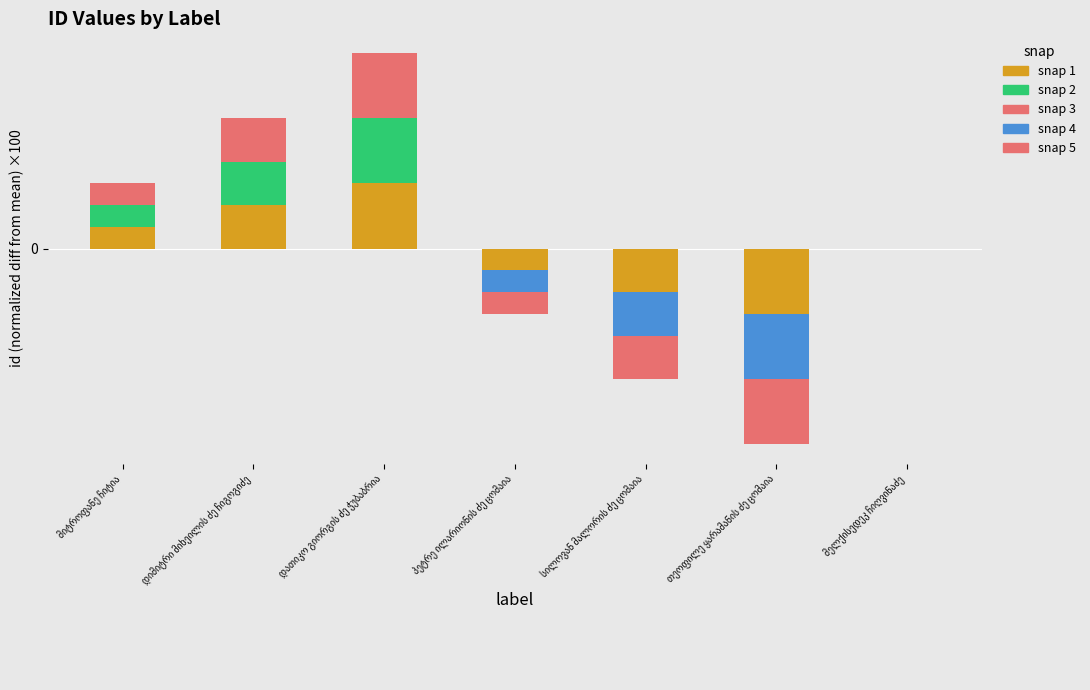

True or false: snap 4 has a value of -0.0 at თეოფილე ყარამანის ძე ცომაია.

True